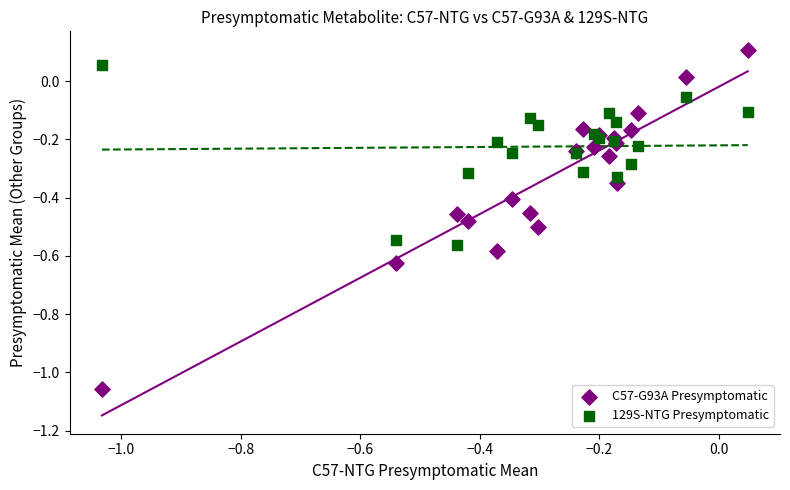

Which series reaches the minimum Y coordinate?

C57-G93A Presymptomatic